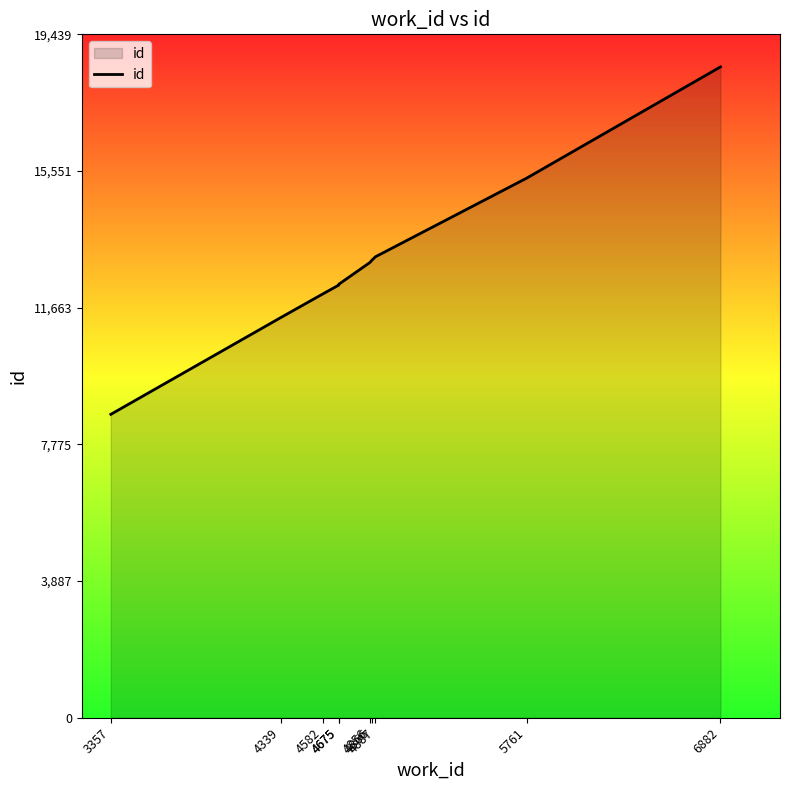

How many data points are less than 12953?

5